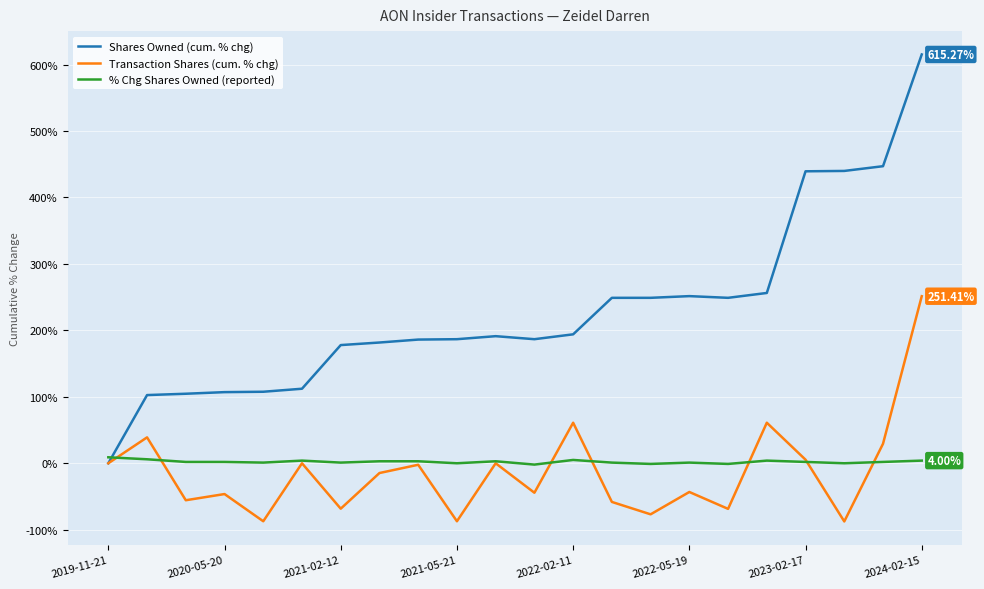

Which series has the widest spread of values?

Shares Owned (cum. % chg)